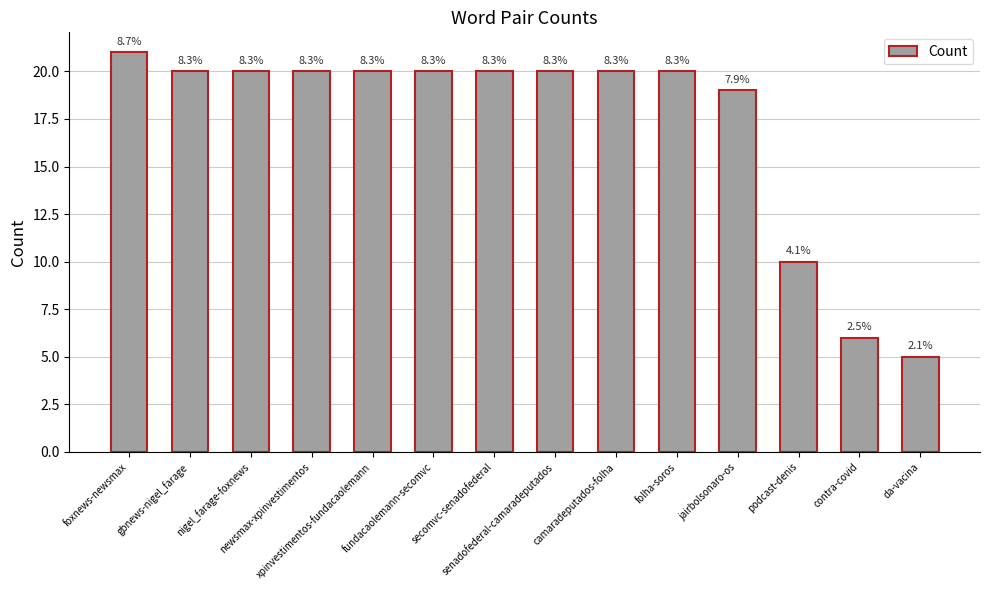

How many bars are there in total?

14